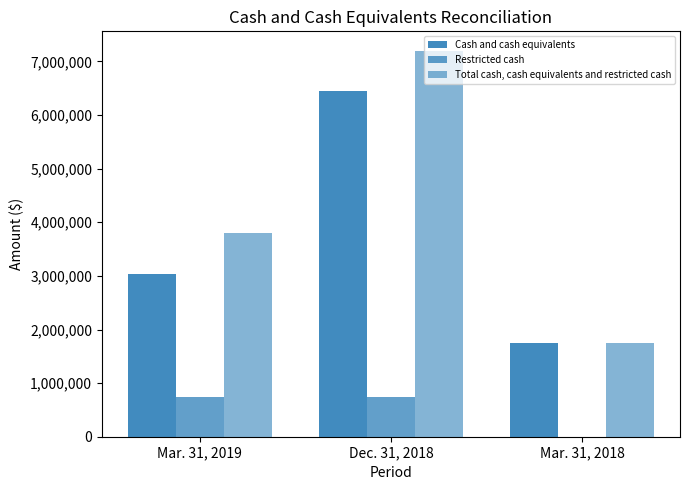

At which category does the chart reach its minimum across all series?

Mar. 31, 2018